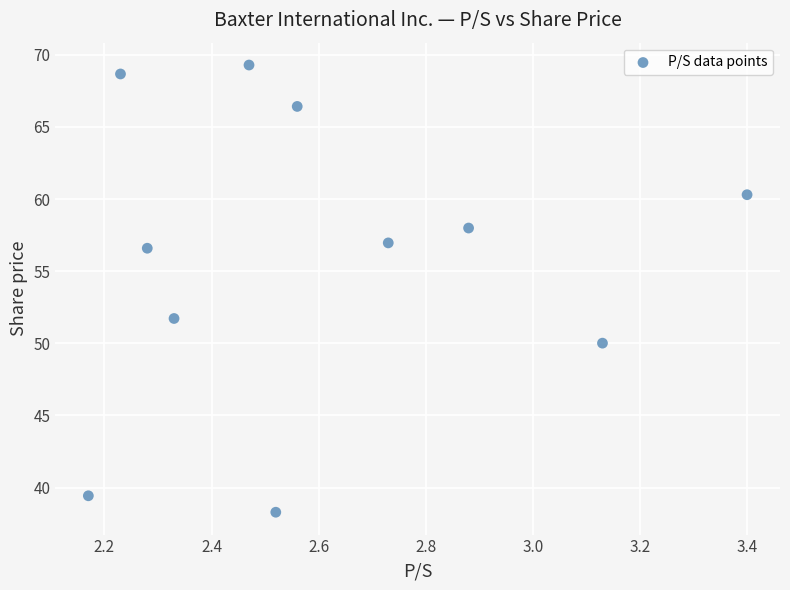

What is the range of Y values (max minus min)?

31.0